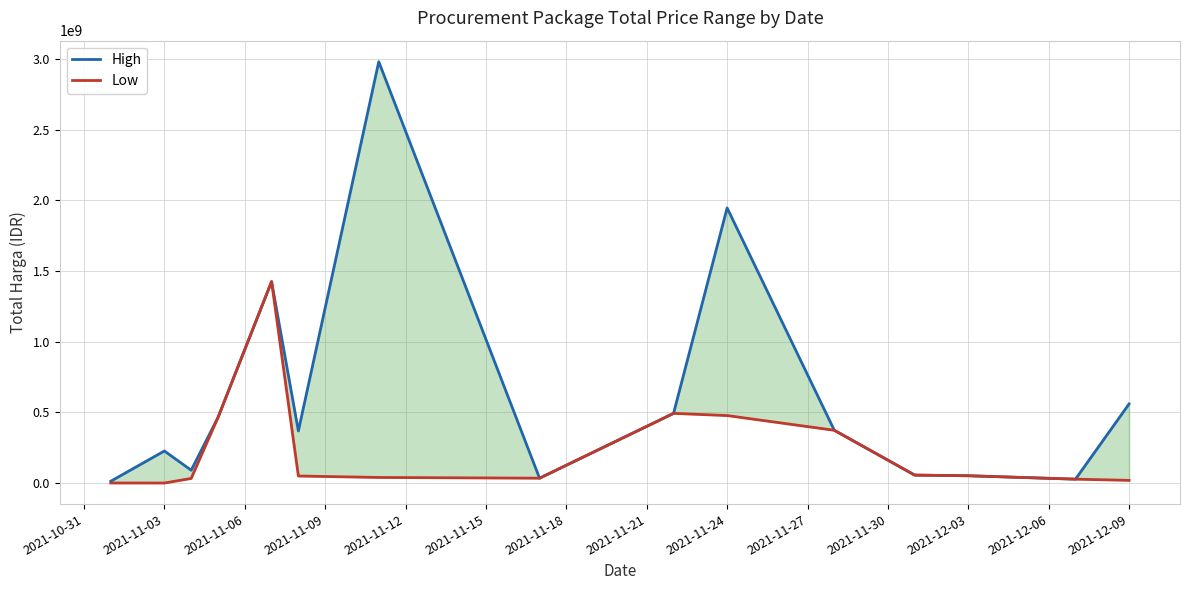

How many data points in High are less than 368565000?

7